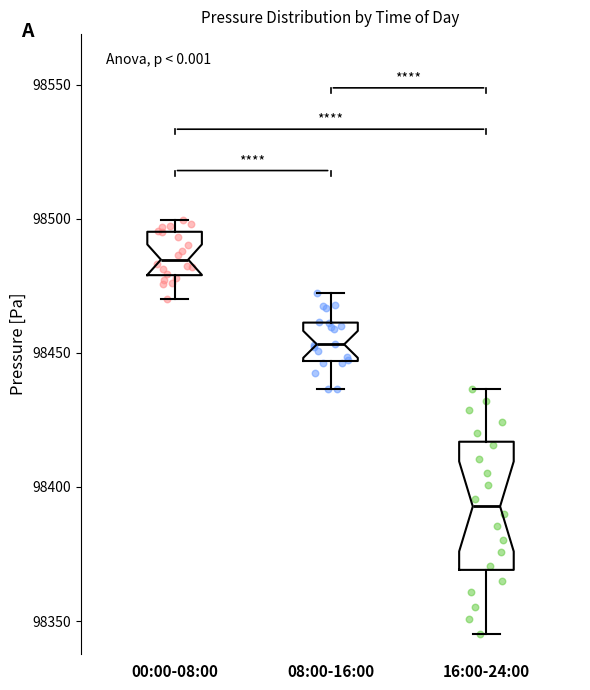

Which box has the lowest median line?

16:00-24:00